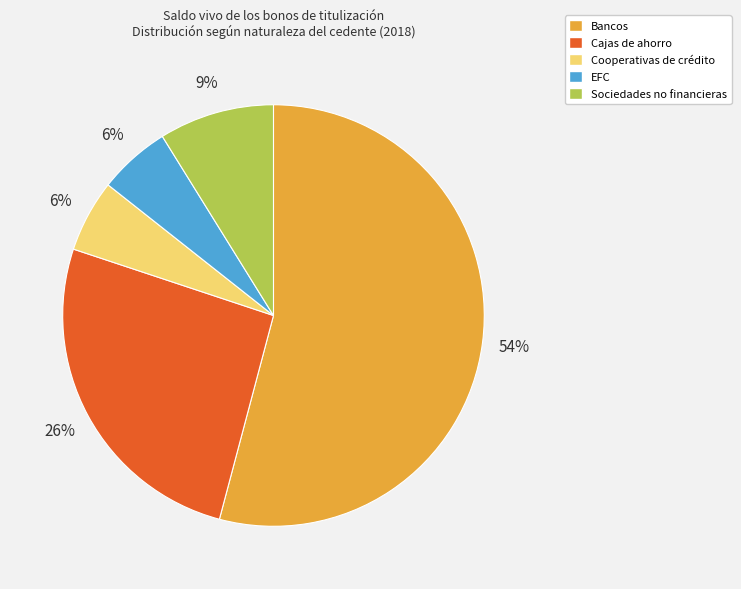

To the nearest percent, what percentage of the pie is Sociedades no financieras?

9%